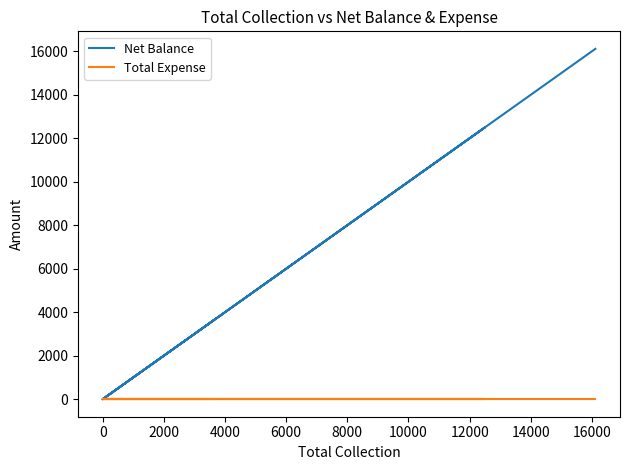

Rank the series by their average value, from lowest to highest.

Total Expense, Net Balance